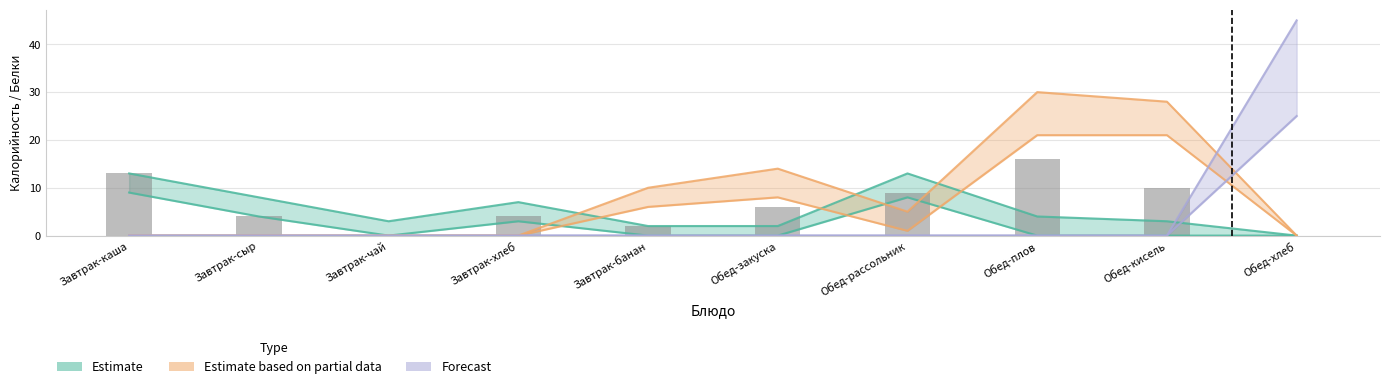

Reading left to right, list all the values displayed in this chart.

13	4	0	4	2	6	9	16	10	0